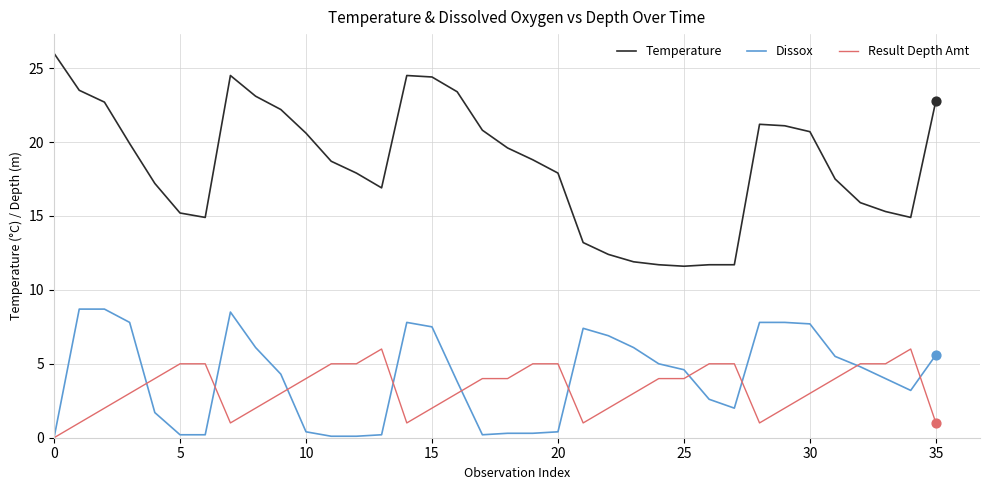

Which series has the largest total across all categories?

Temperature